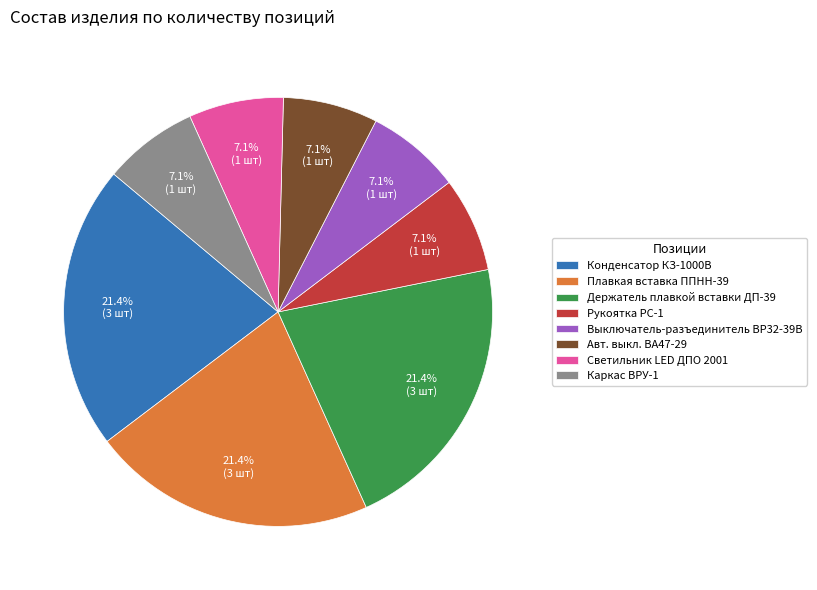

Approximately how many times larger is the value at Конденсатор КЗ-1000В compared to Выключатель-разъединитель ВР32-39В?

3.0